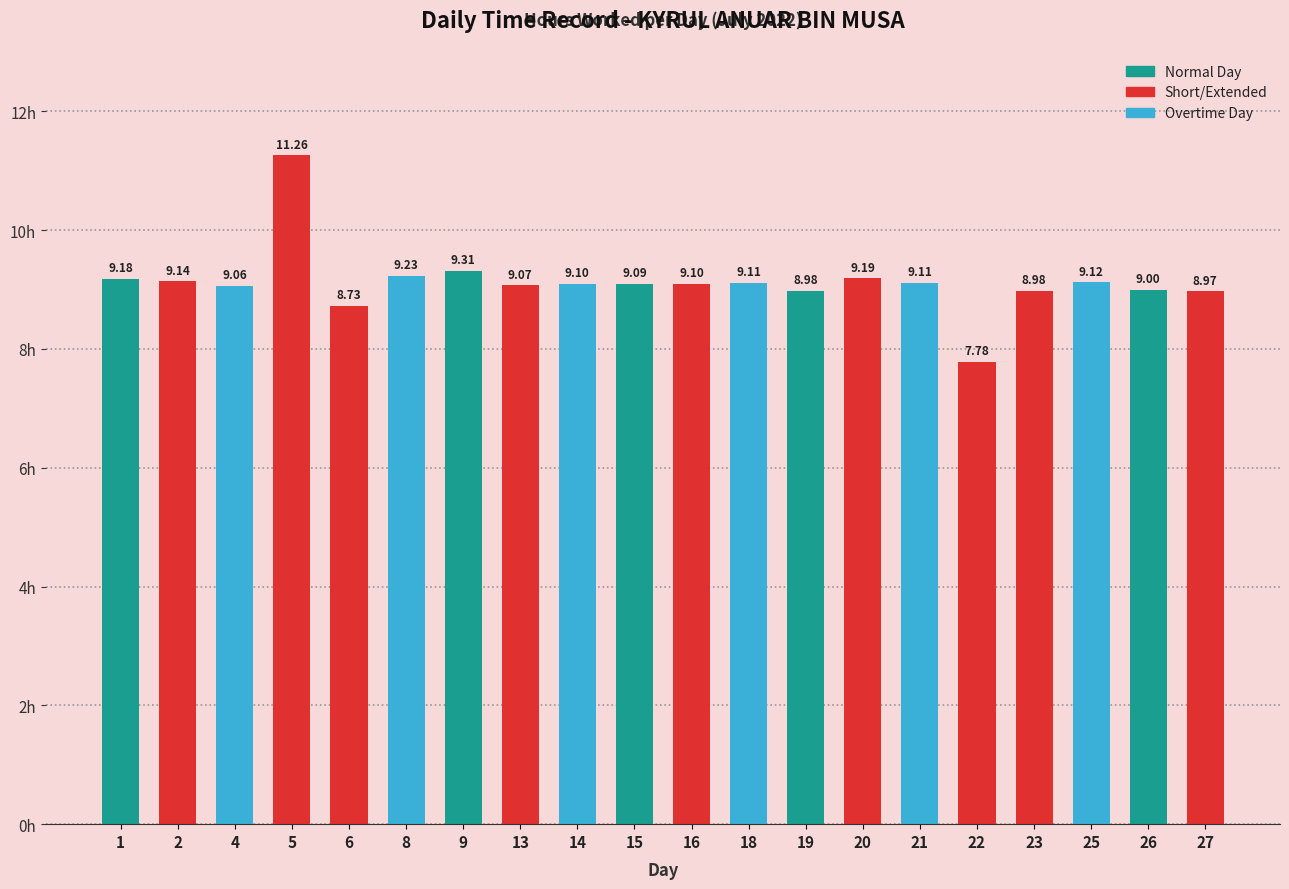

What is the value of the 3rd bar from the left?

9.1